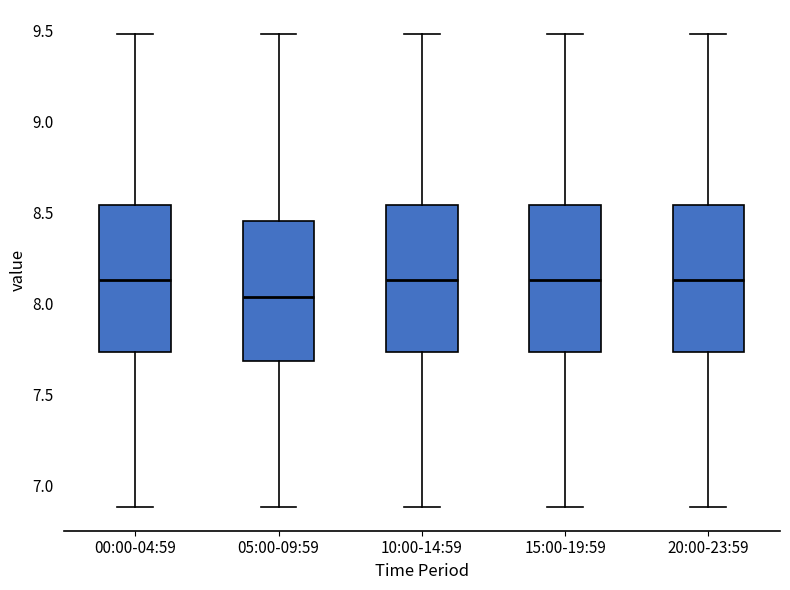

Which box's median line is the lowest?

05:00-09:59